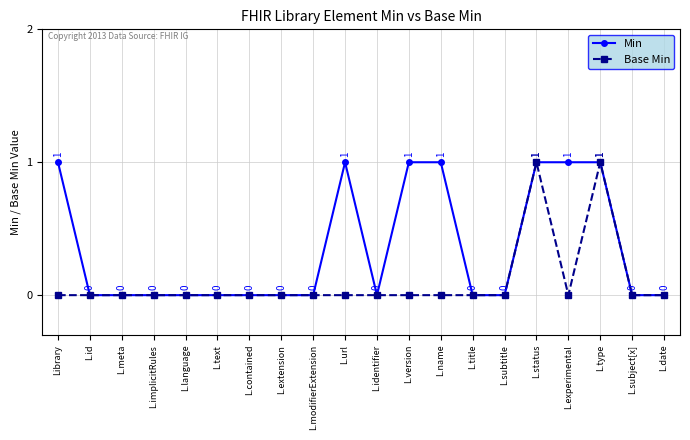

Between L.identifier and L.version, which series saw the biggest shift?

Min